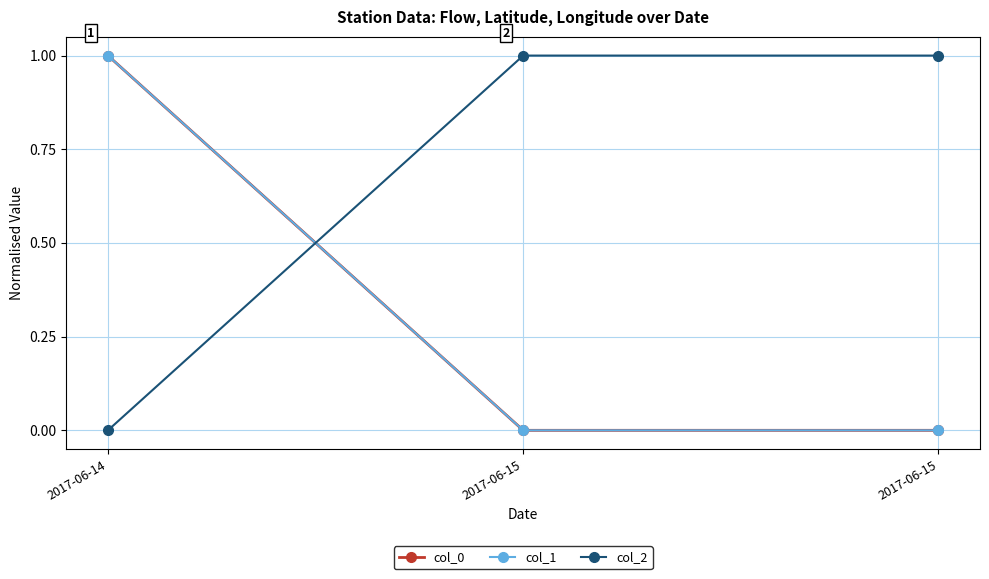

Is the value of col_2 at 2017-06-15 greater than the value of col_1 at 2017-06-15?

Yes